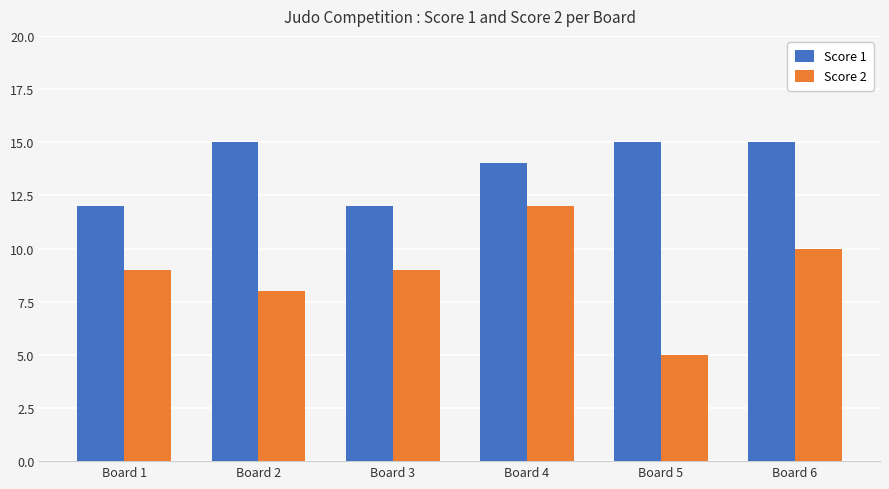

List the series in order of their peak value, lowest first.

Score 2, Score 1